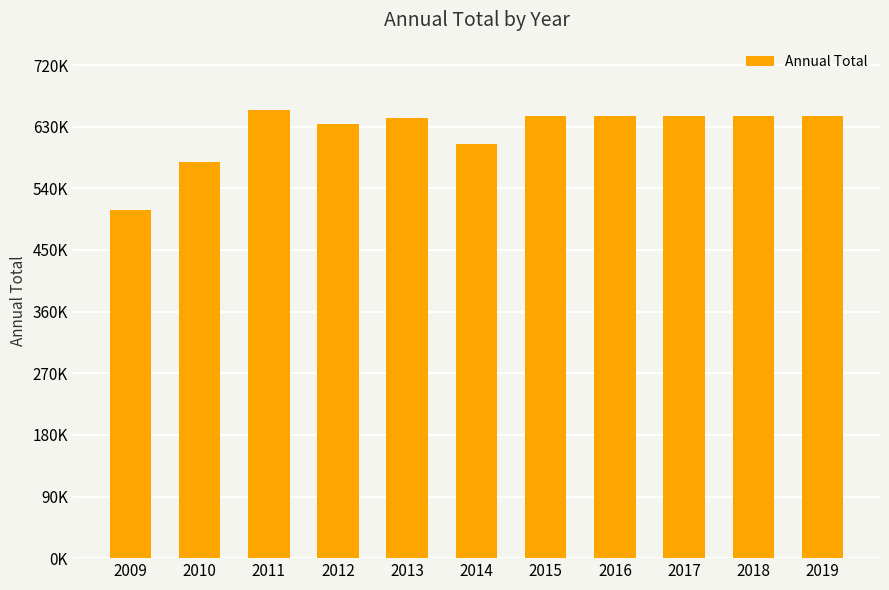

At which category does the chart reach its minimum across all series?

2009